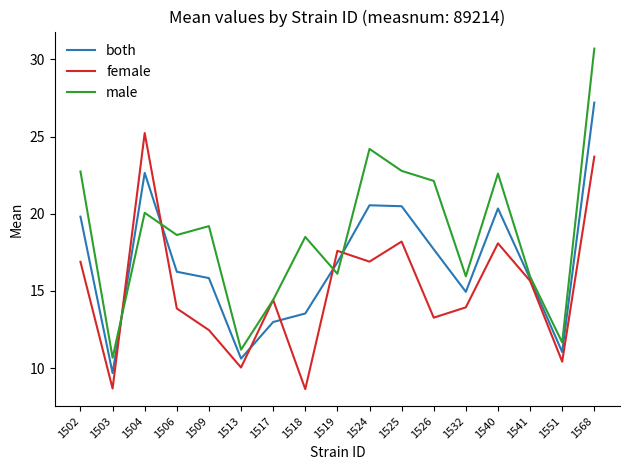

True or false: female has more than 0 interior local peaks.

True